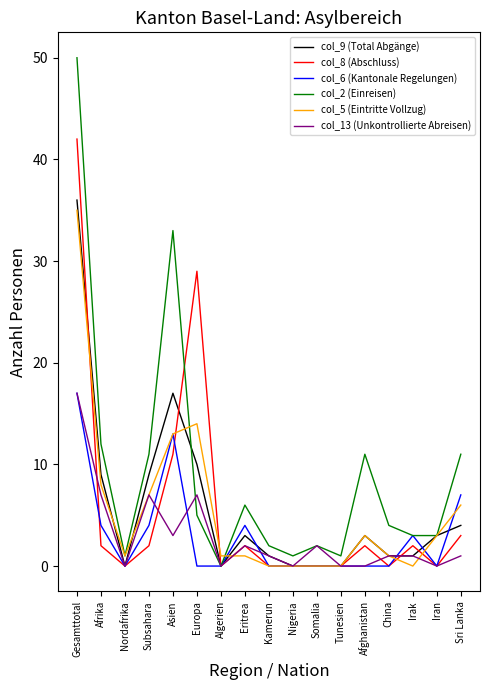

The value of col_9 (Total Abgänge) at China is 1. True or false?

True